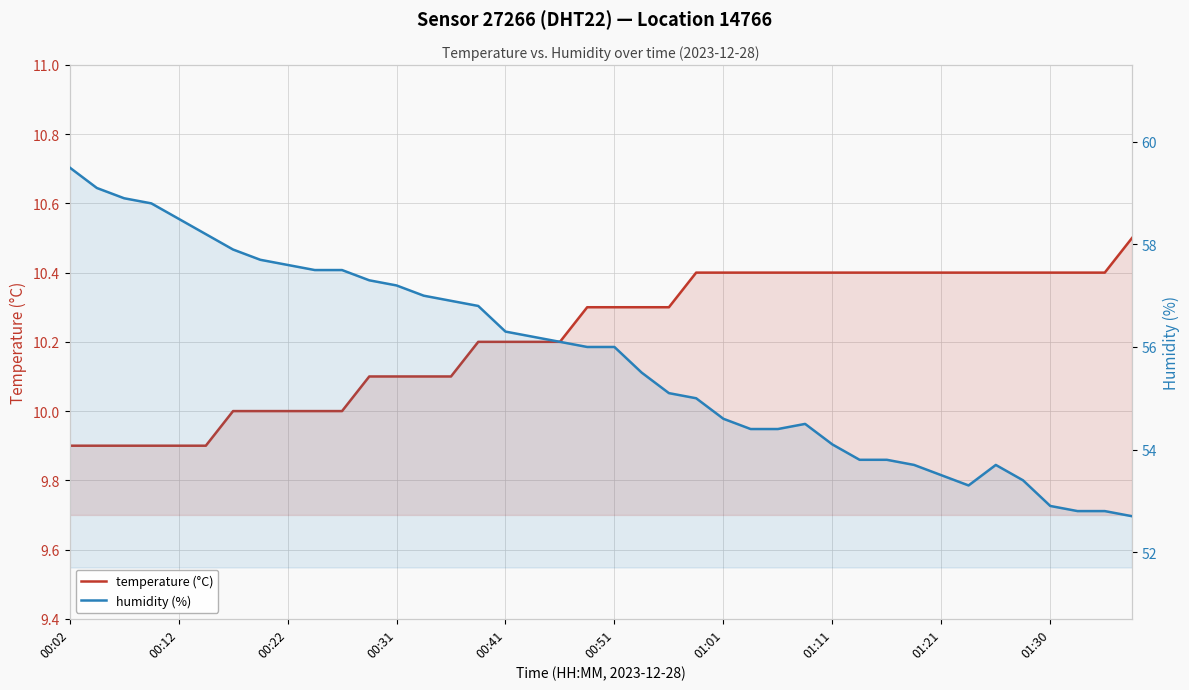

True or false: humidity (%) has more than 2 points higher than both neighbors.

False